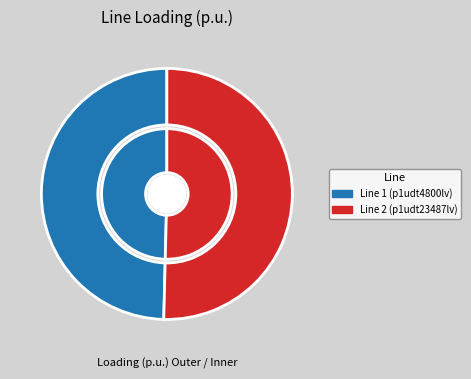

To the nearest percent, what is the average slice percentage?

50%